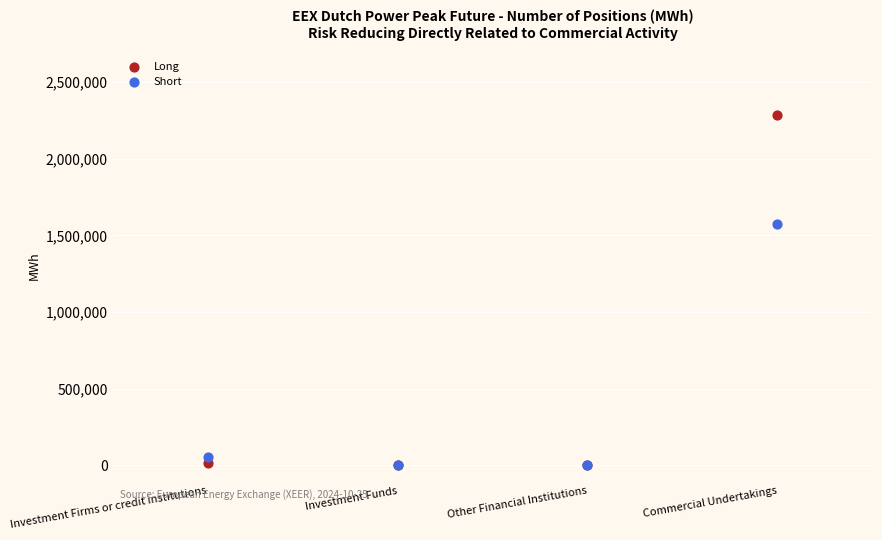

Across all series, what Y value is closest to 1142208?

1574856